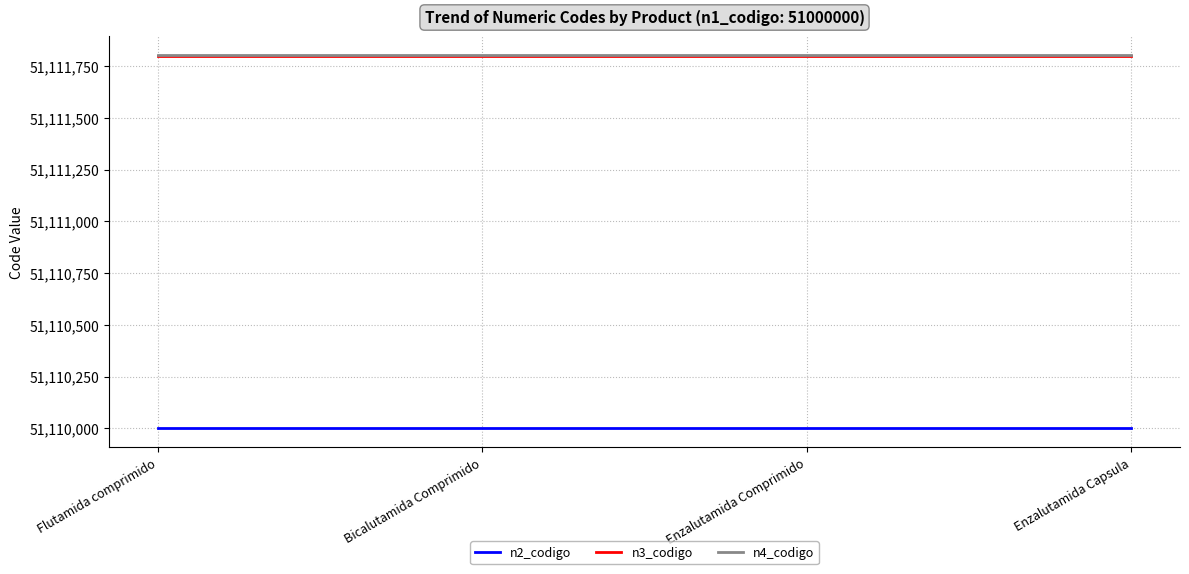

Is the value of n2_codigo at Flutamida comprimido greater than the value of n4_codigo at Bicalutamida Comprimido?

No